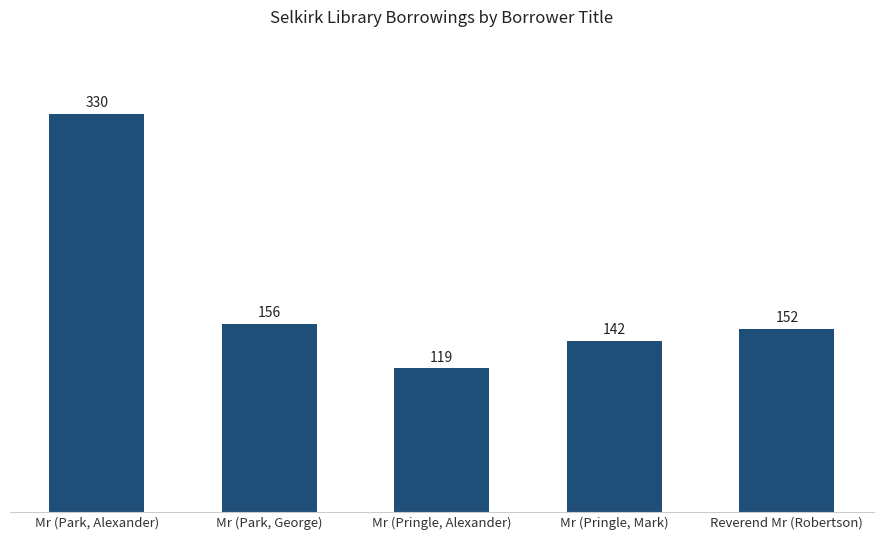

Reading left to right, list all the values displayed in this chart.

Mr (Park, Alexander)=330	Mr (Park, George)=156	Mr (Pringle, Alexander)=119	Mr (Pringle, Mark)=142	Reverend Mr (Robertson)=152